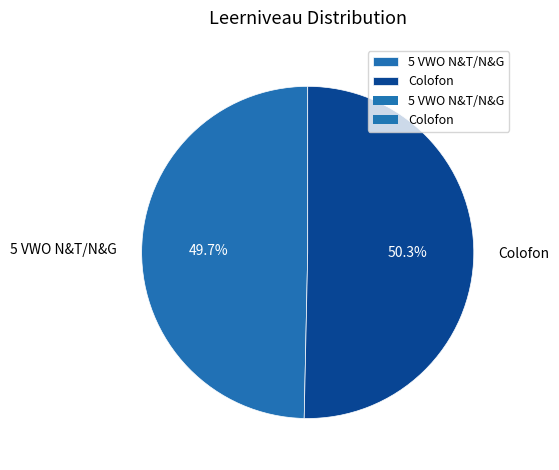

Does any single category account for the majority?

Yes